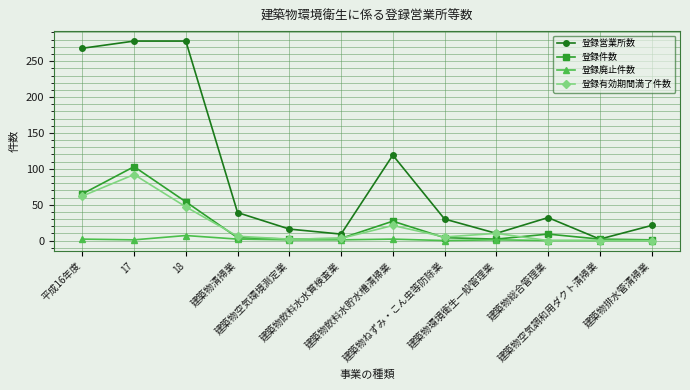

What is the greatest value displayed?

278